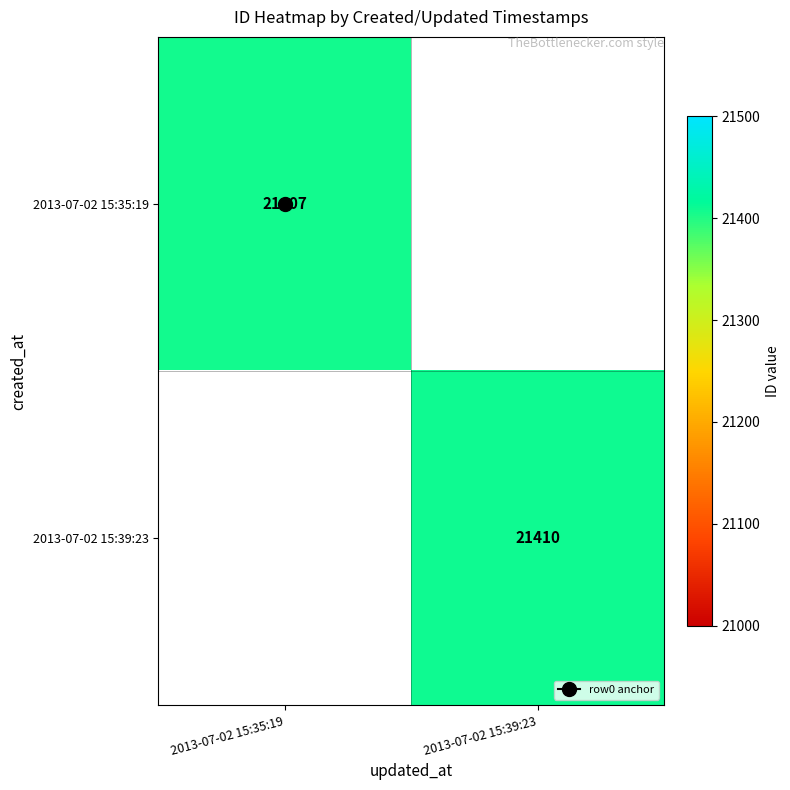

Which series has the widest spread of values?

2013-07-02 15:39:23